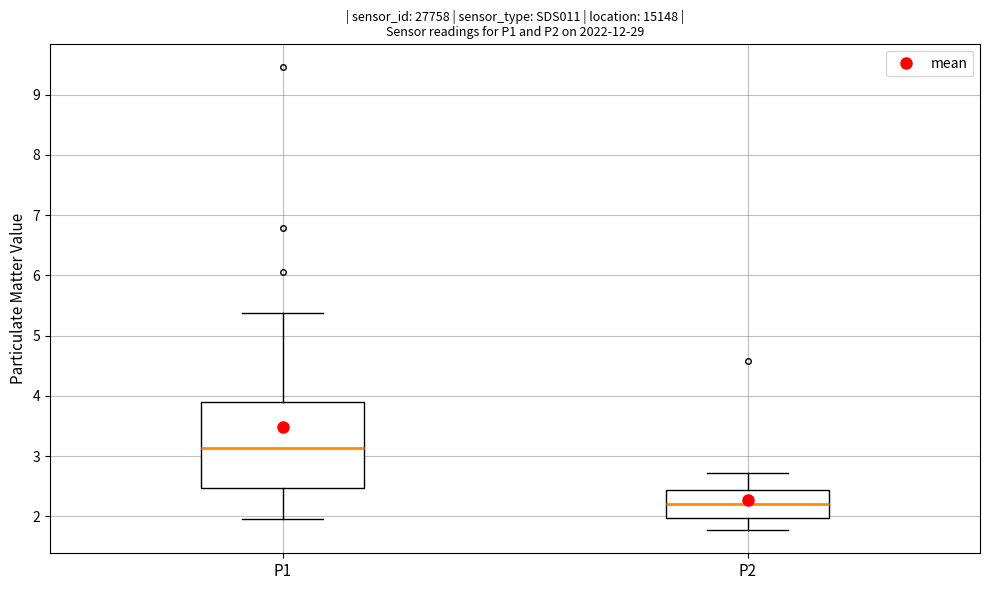

Which box has the highest median line?

P1